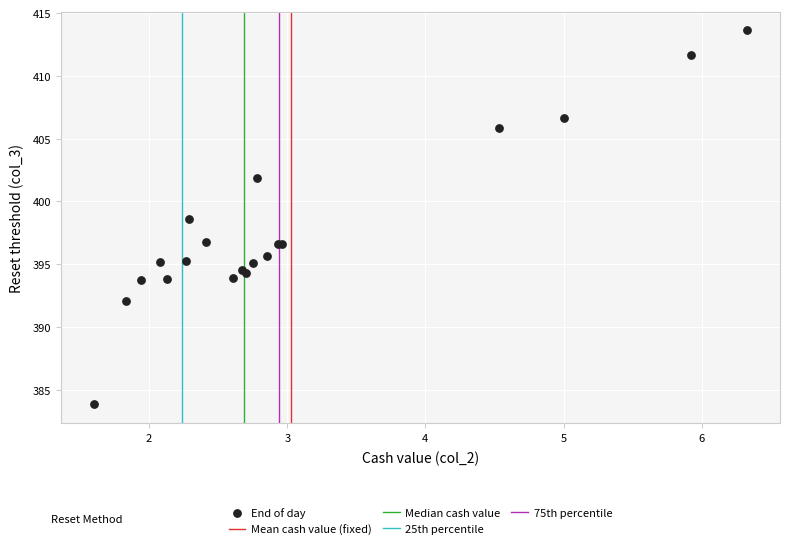

What Y value in the scatter plot is closest to 398?

398.6